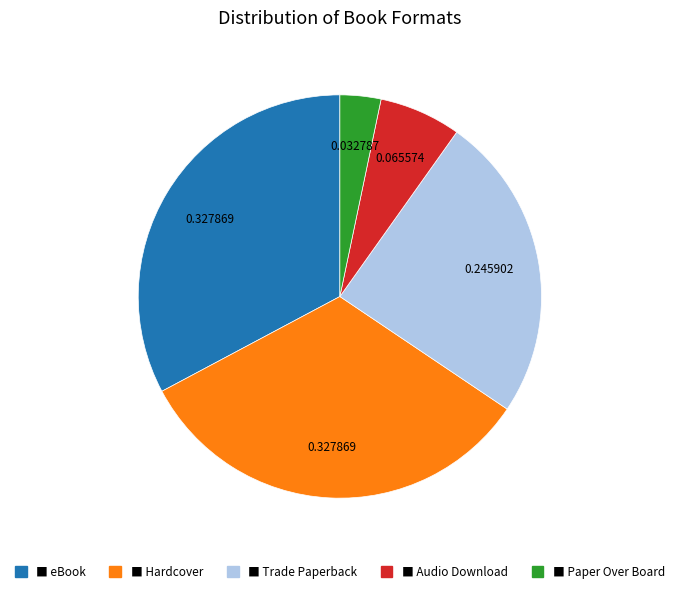

Is there a majority slice in this chart?

No